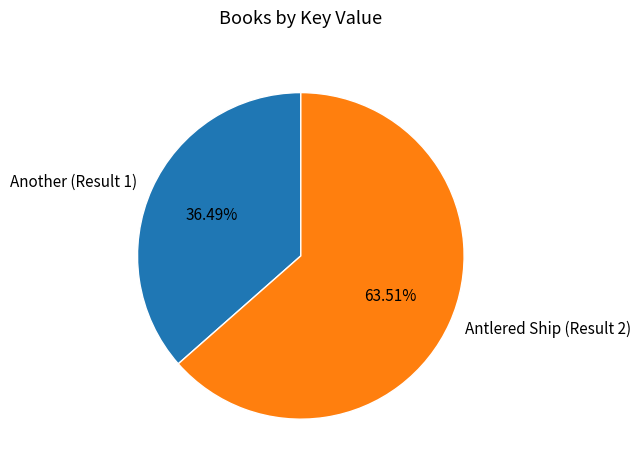

To the nearest percent, what is the difference between the largest and smallest slice percentages?

27%